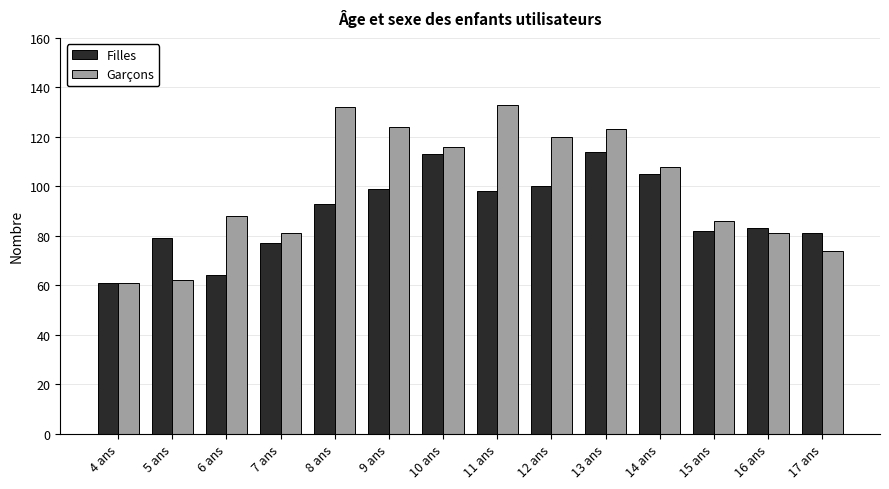

The value of Filles at 7 ans is 77. True or false?

True